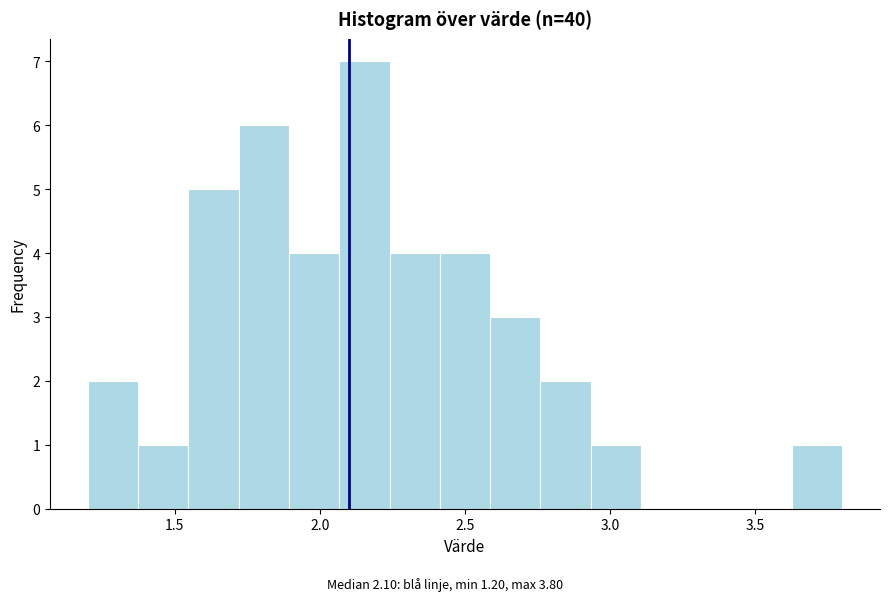

Read against the x-axis, roughly where is the centre of the tallest bar?

2.15